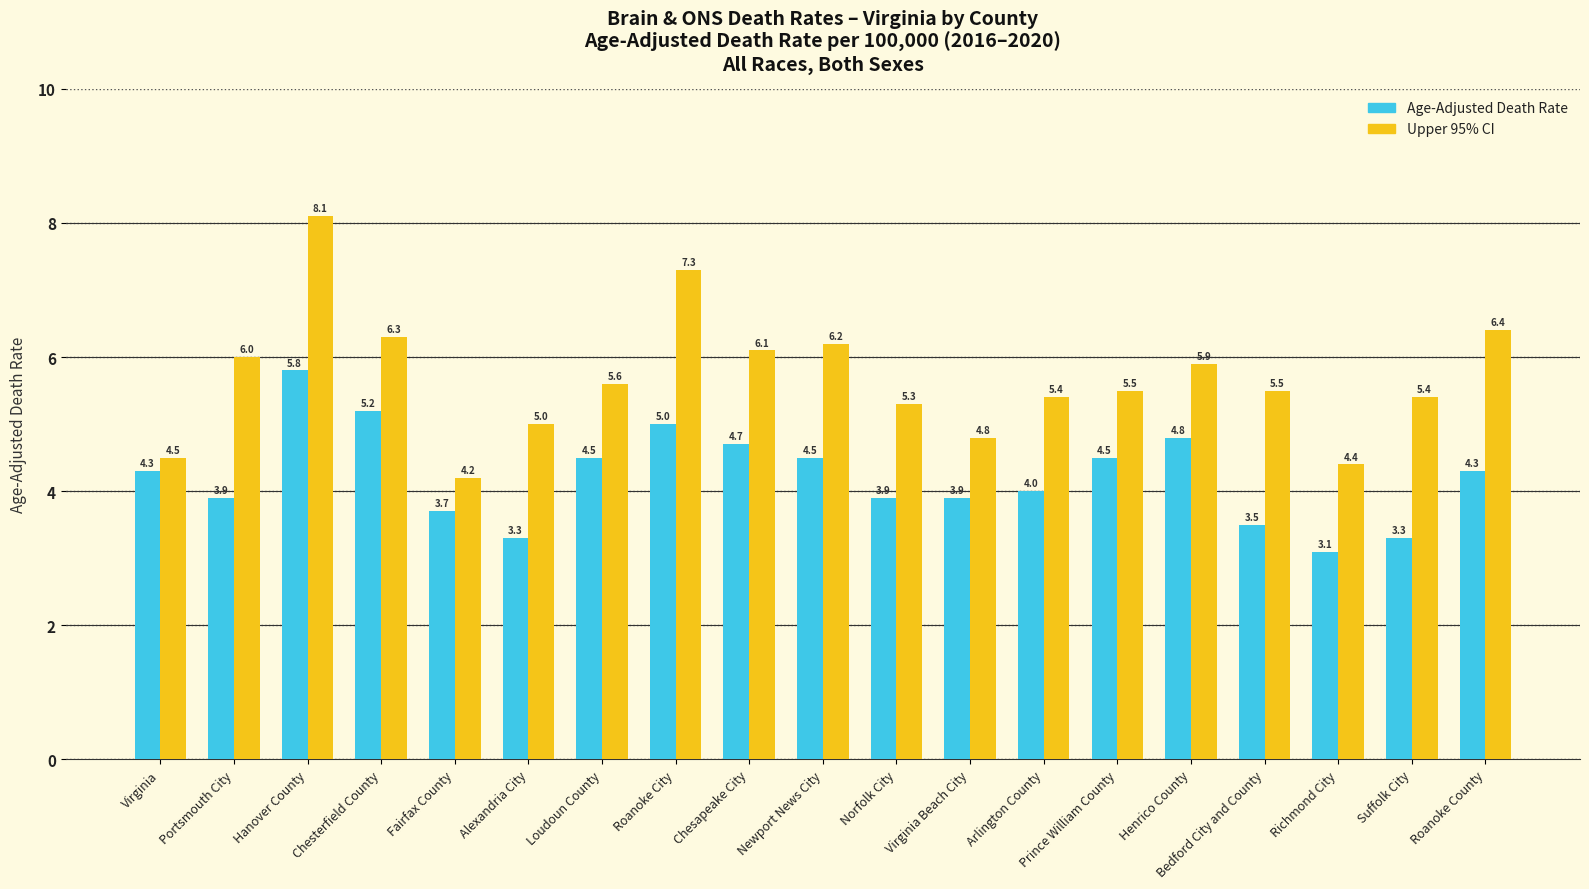

What is the total value across all series at Henrico County?

10.7